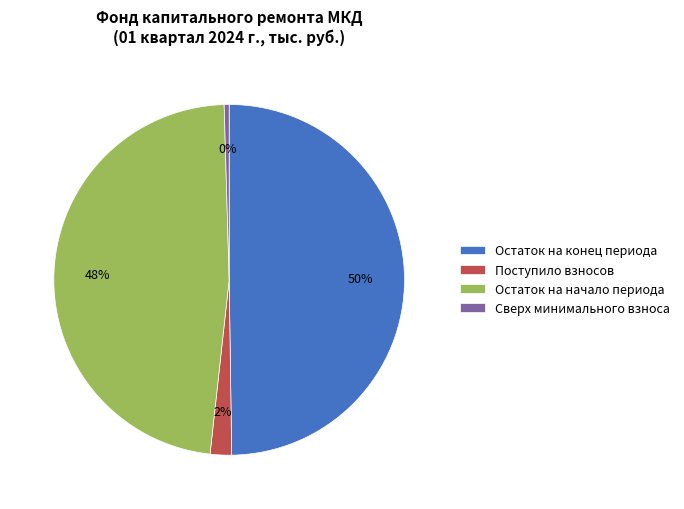

How many segments does this pie chart have?

4